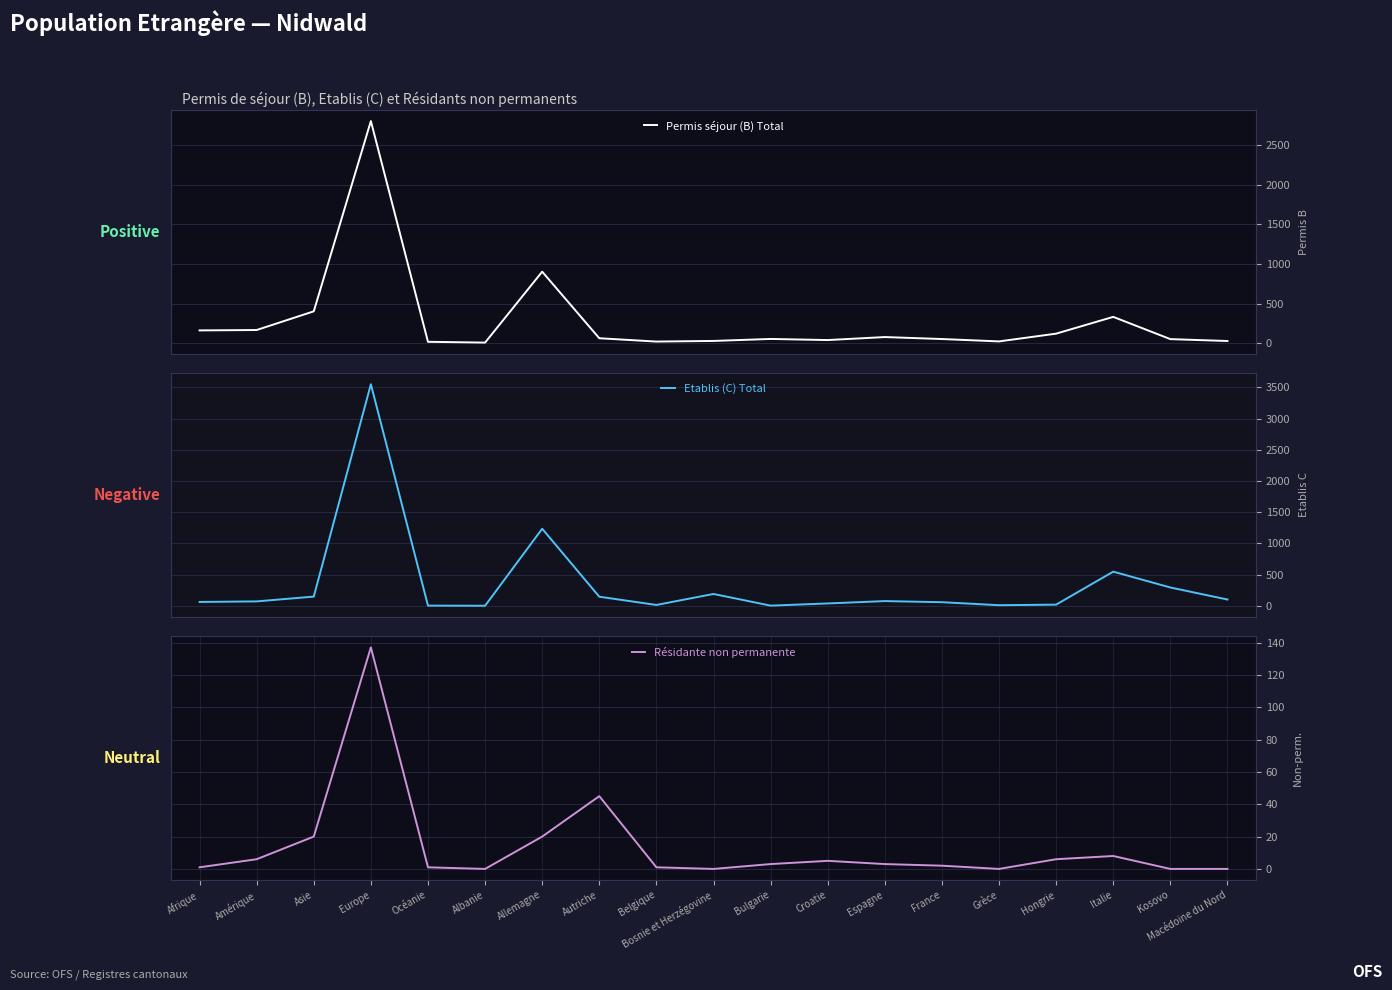

Which has a higher value, Europe or Bosnie et Herzégovine?

Europe